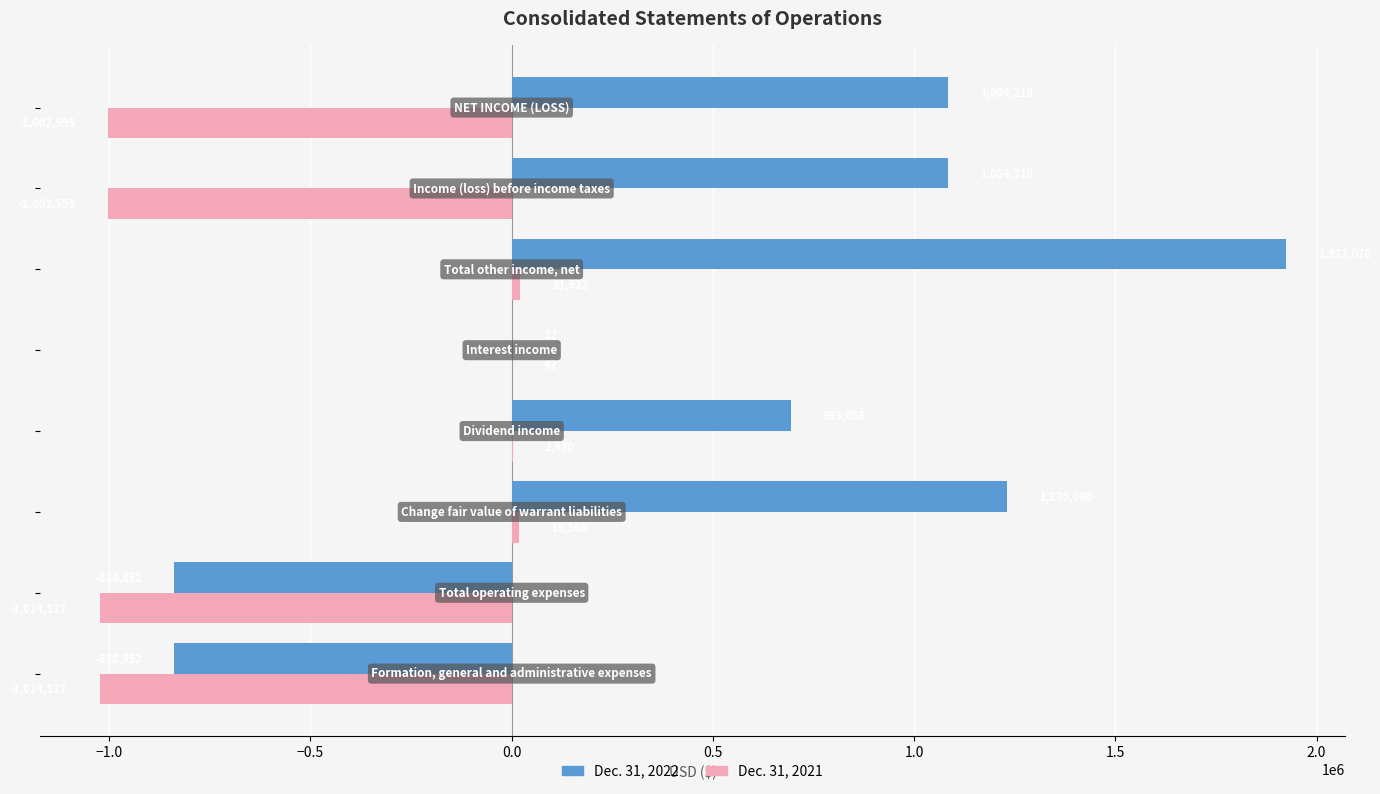

How many positive values does the Dec. 31, 2021 series have?

4